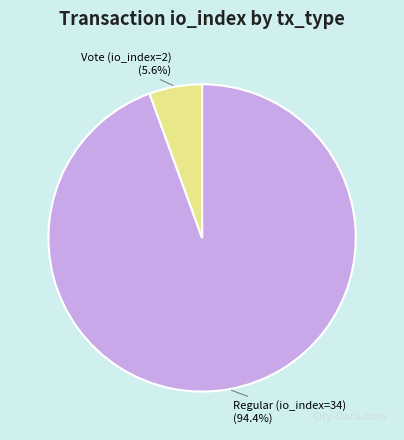

Rank the categories by value from highest to lowest.

Regular (io_index=34), Vote (io_index=2)